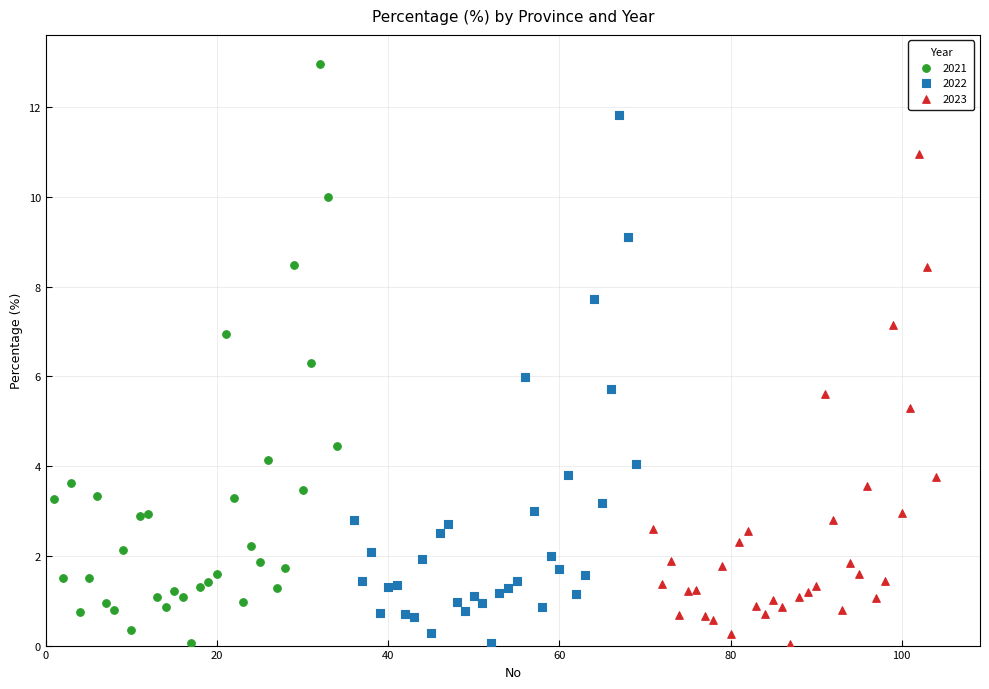

Which series contains the highest Y value?

2021